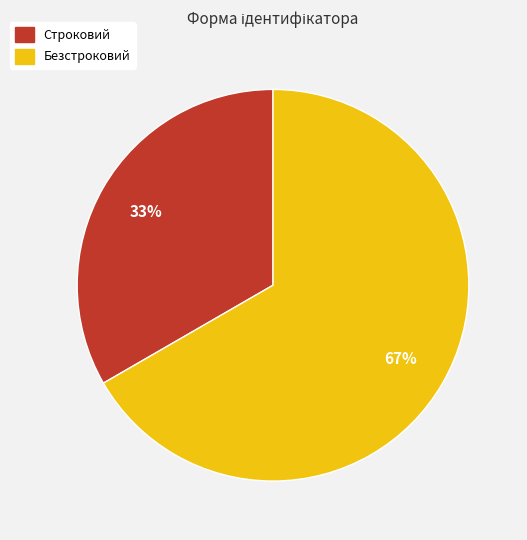

The Строковий slice represents 22% of the pie. True or false?

False